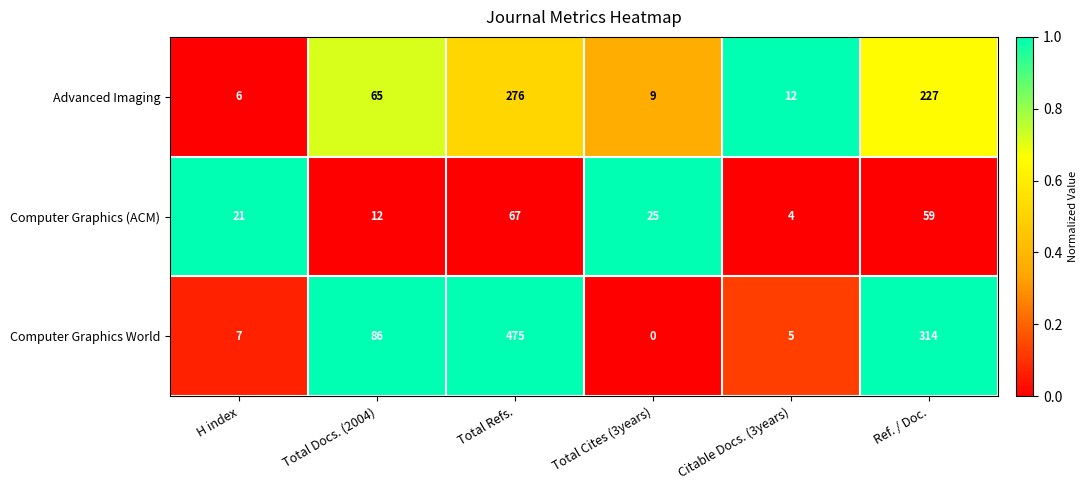

Reading right to left, what are all the values shown in this chart?

Advanced Imaging: Ref. / Doc.=227	Citable Docs. (3years)=12	Total Cites (3years)=9	Total Refs.=276	Total Docs. (2004)=65	H index=6
Computer Graphics (ACM): Ref. / Doc.=59	Citable Docs. (3years)=4	Total Cites (3years)=25	Total Refs.=67	Total Docs. (2004)=12	H index=21
Computer Graphics World: Ref. / Doc.=314	Citable Docs. (3years)=5	Total Cites (3years)=0	Total Refs.=475	Total Docs. (2004)=86	H index=7